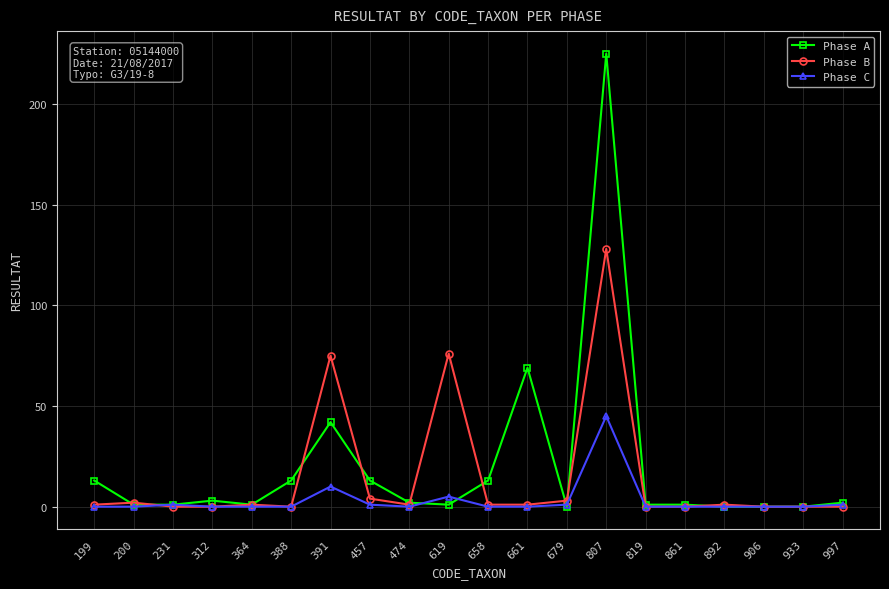

What are all the series names shown in the legend?

Phase A, Phase B, Phase C